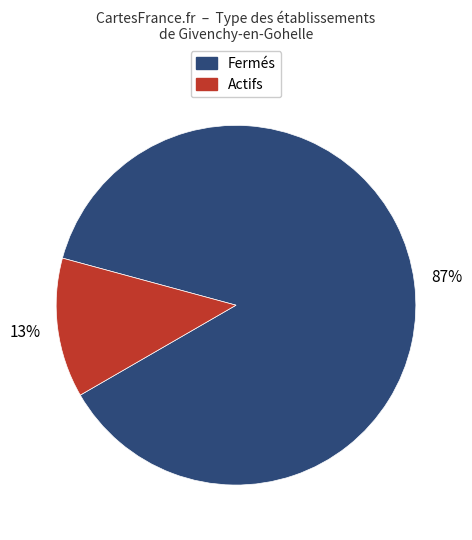

Is there a majority slice in this chart?

Yes